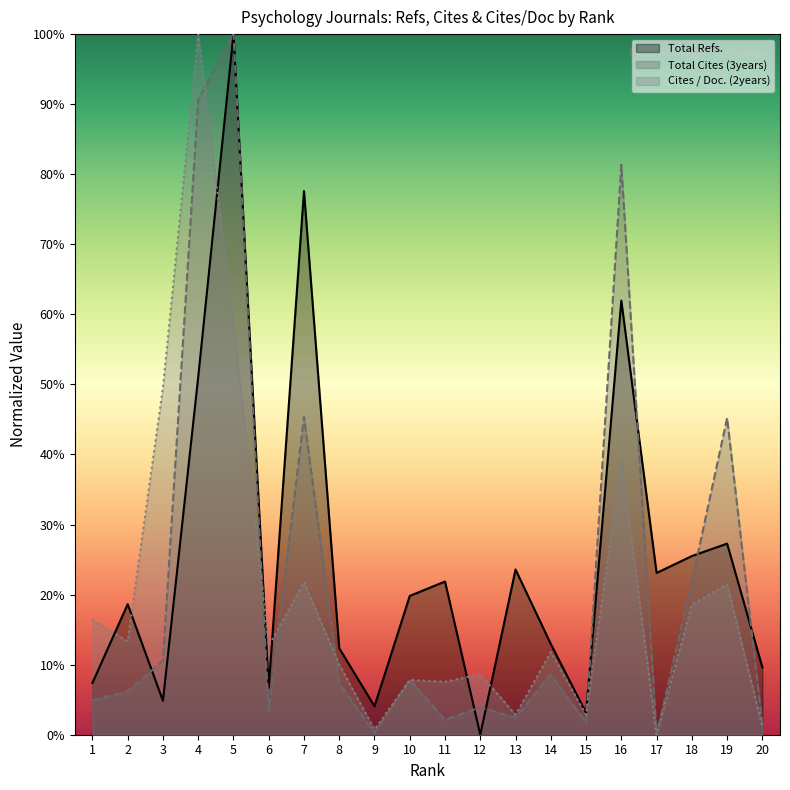

In Total Refs., how many points are higher than both neighbors (excluding endpoints)?

7